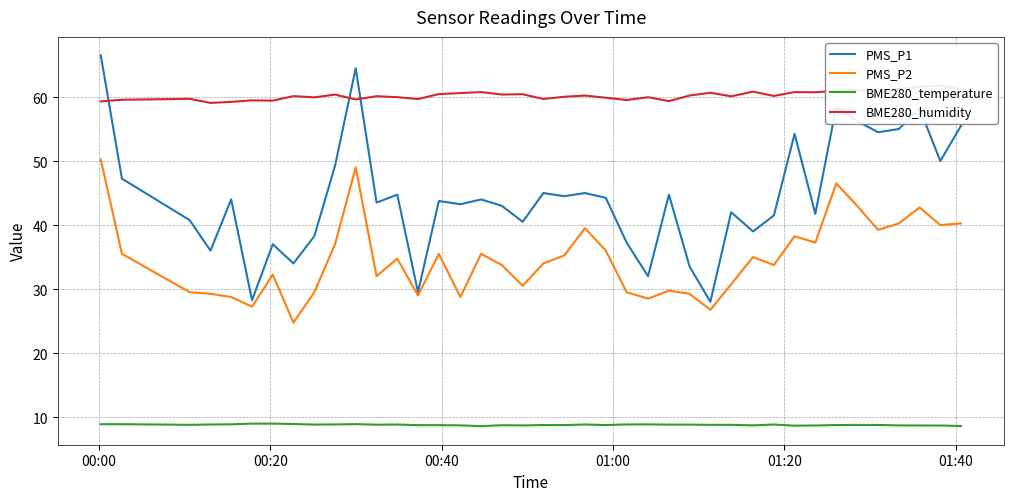

True or false: PMS_P1 and BME280_temperature intersect in this chart.

False